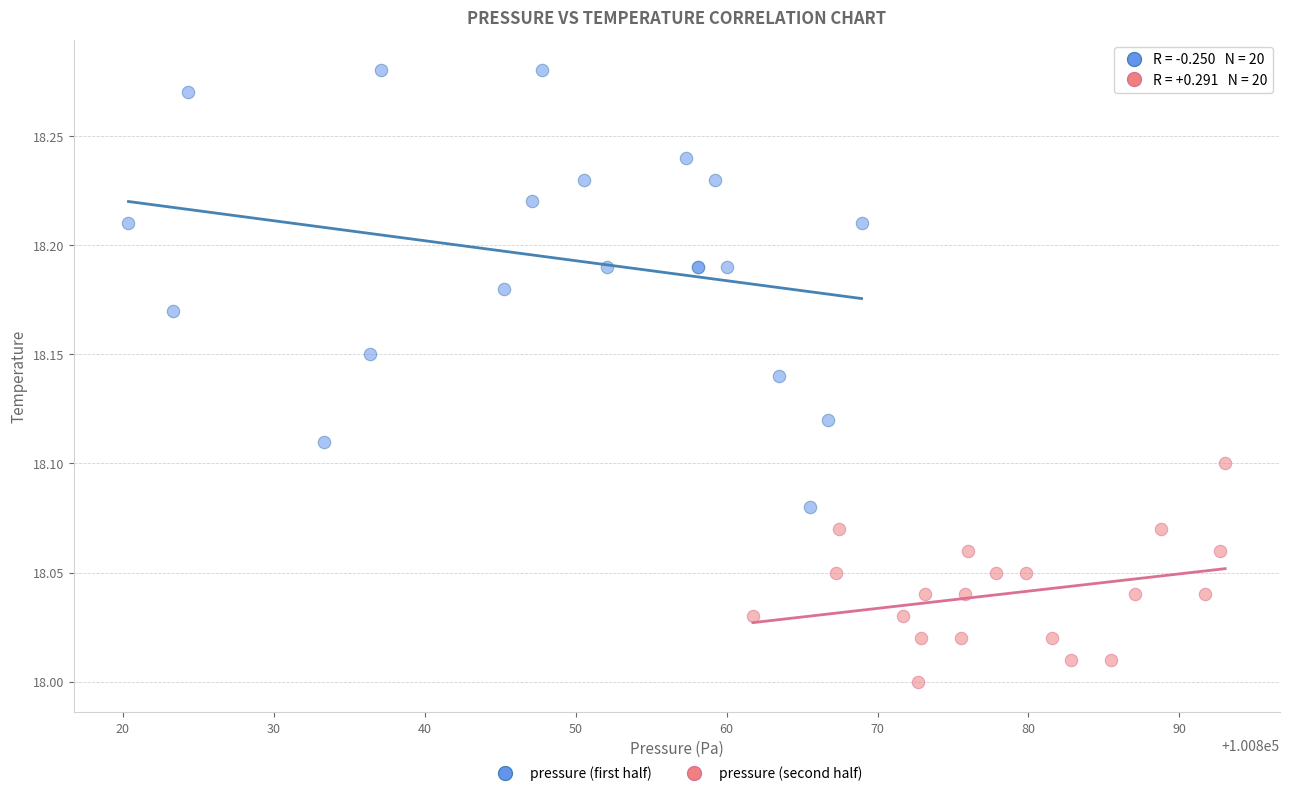

Which series has the widest spread of Y values?

pressure (first half)